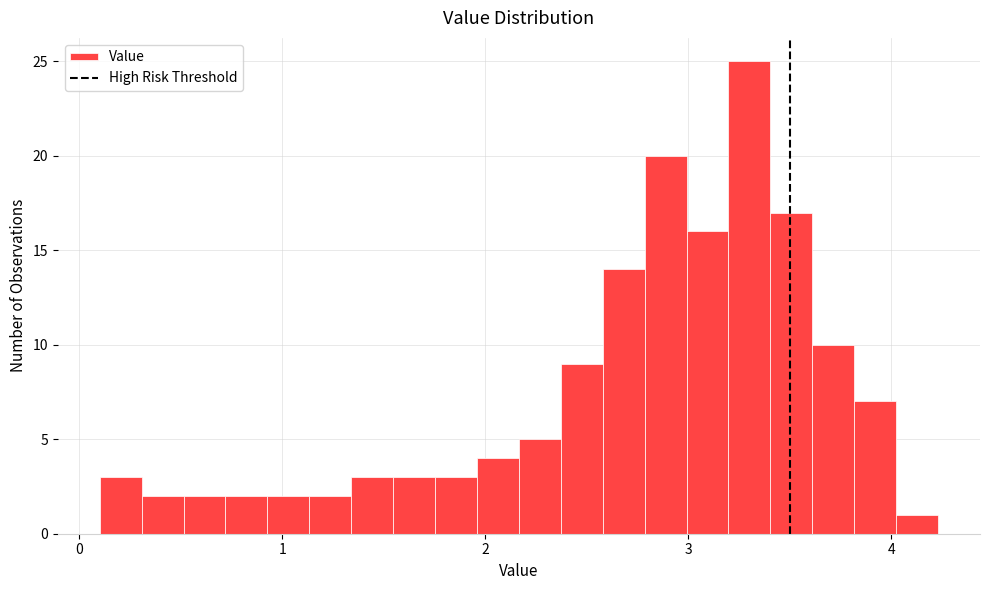

Around what value on the x-axis is the tallest bar? Give the approximate position of its centre, as read against the axis.

3.3